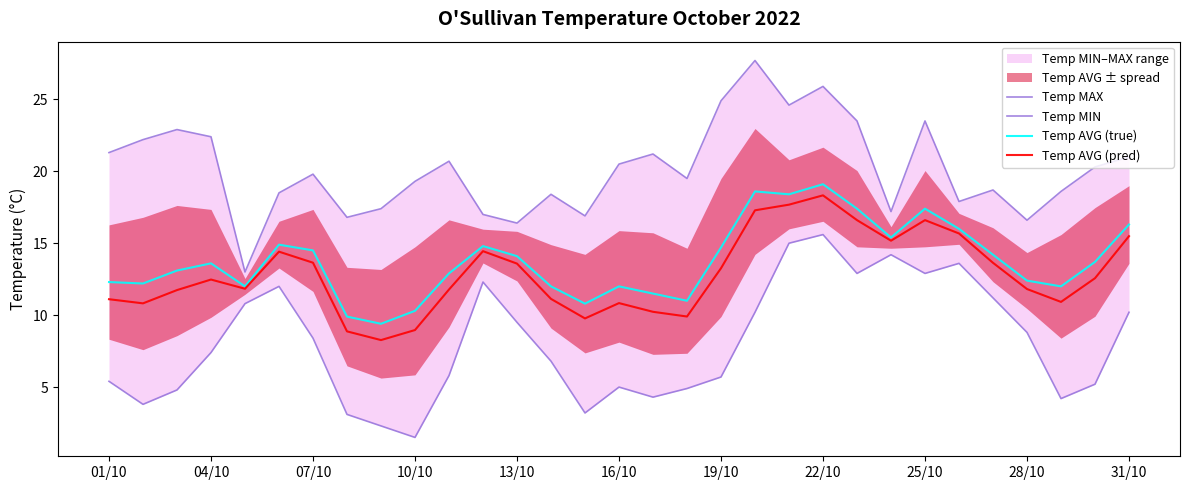

The Temp AVG (true) series shows 12.4 at 28/10. True or false?

True